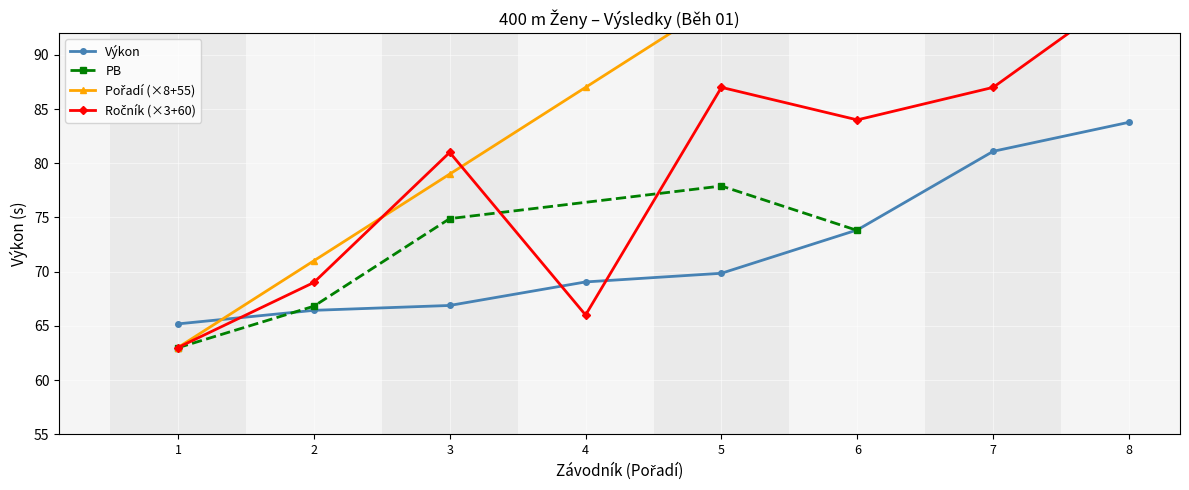

True or false: Výkon has more than 1 points higher than both neighbors.

False